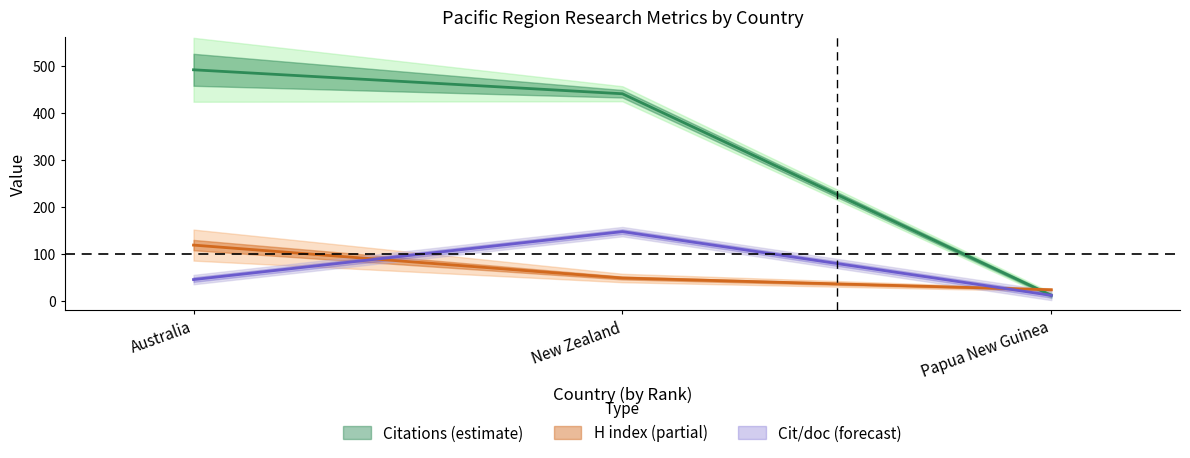

Is it true that Citations per document equals 33.7 at New Zealand?

False